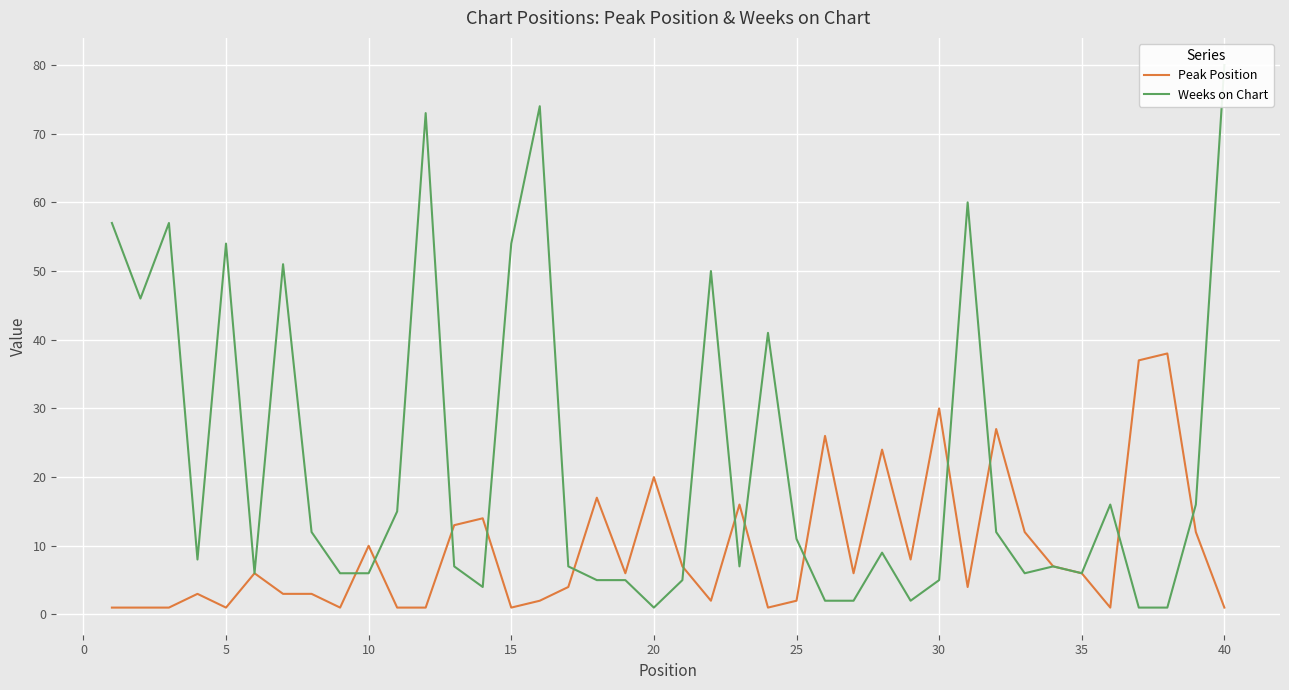

What are all the series names shown in the legend?

Peak Position, Weeks on Chart